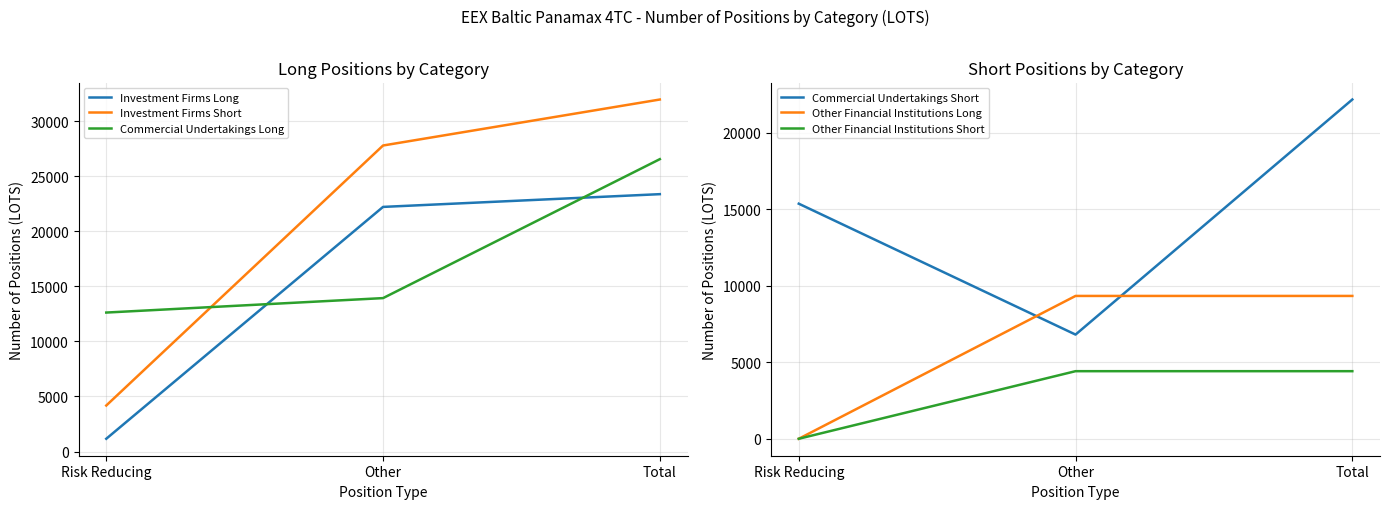

Is the value of Commercial Undertakings Short at Total greater than the value of Commercial Undertakings Long at Total?

No